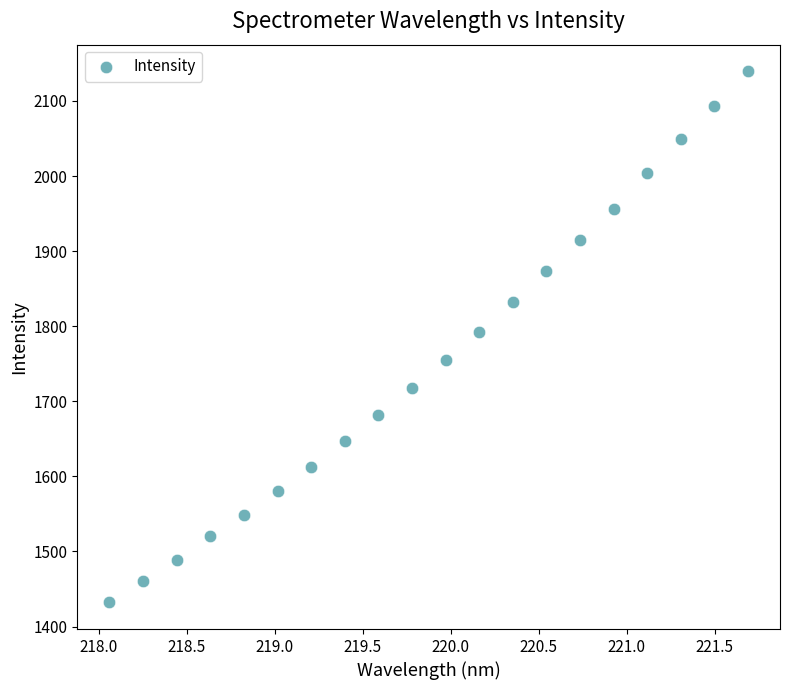

What is the range of Y values (max minus min)?

707.5